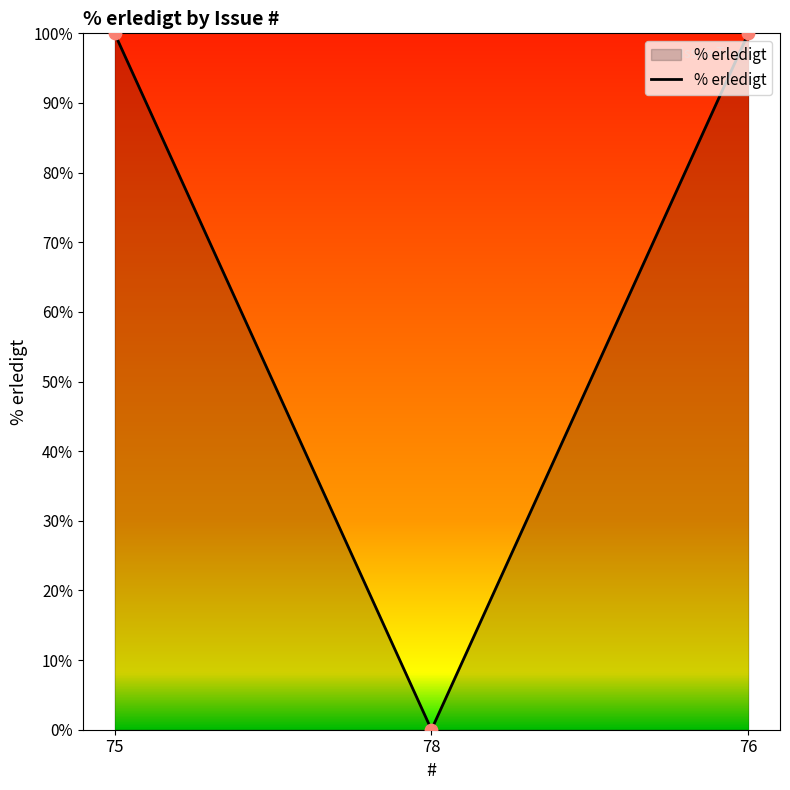

Between 75 and 78, which is larger?

75